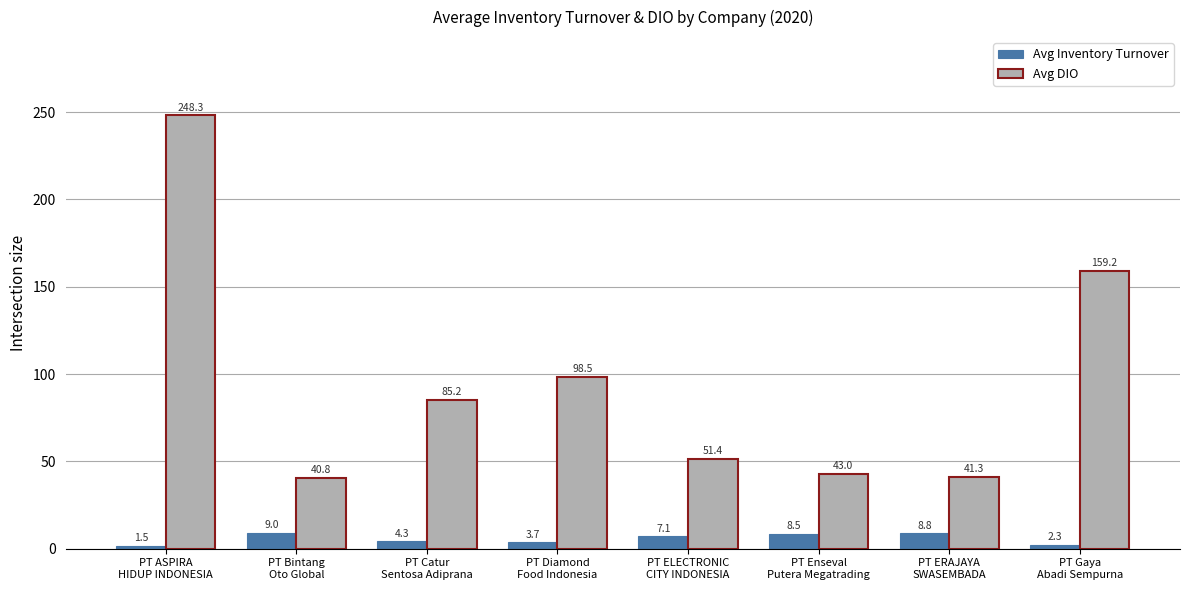

What is the difference between the highest and lowest values at PT Catur
Sentosa Adiprana?

81.0